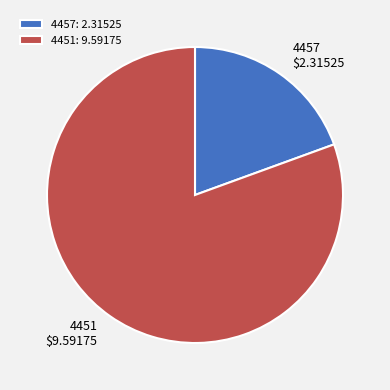

Combined, do 4451 and 4457 account for over 50%?

Yes